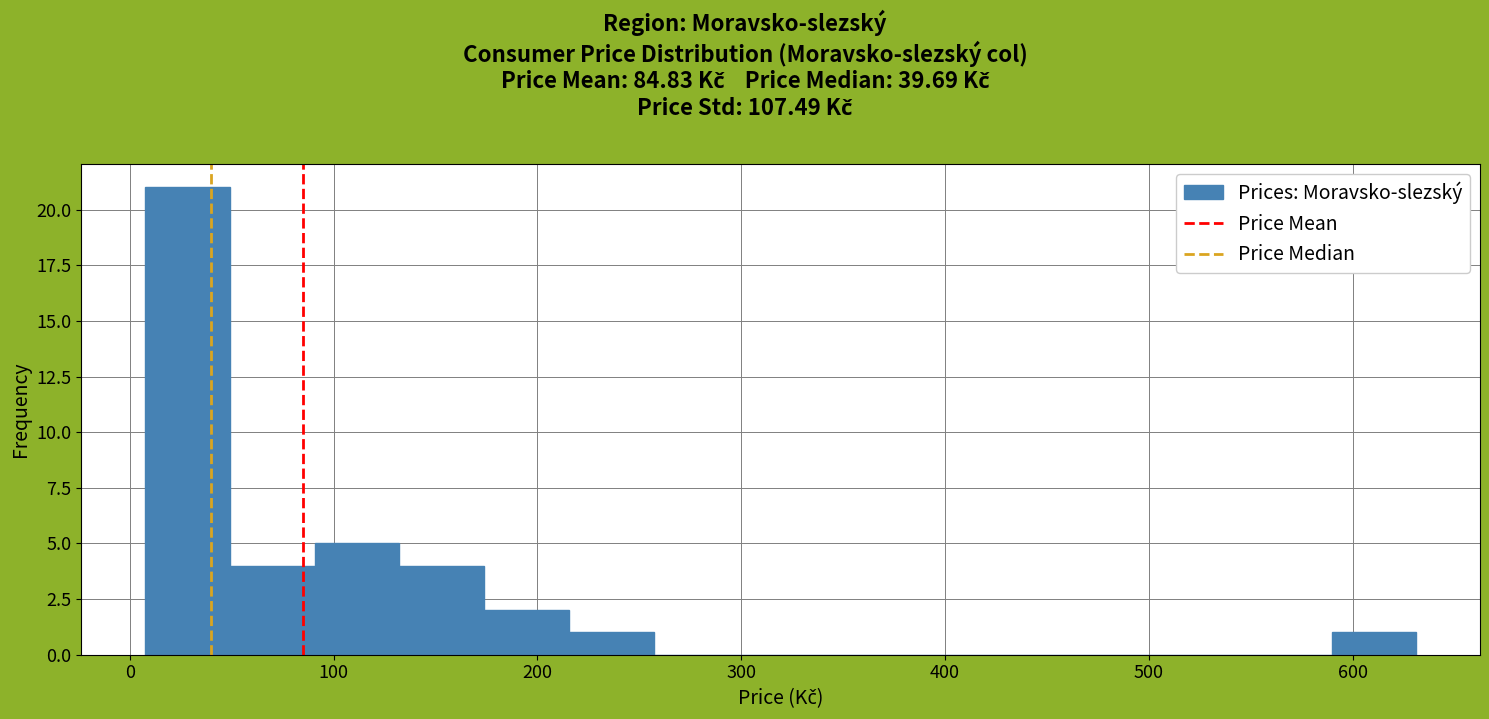

What is the height of the bar covering 170 to 220 on the x-axis? Neither the bar edges nor the heights are printed on the chart, so give them approximately, as read against the axes.

2